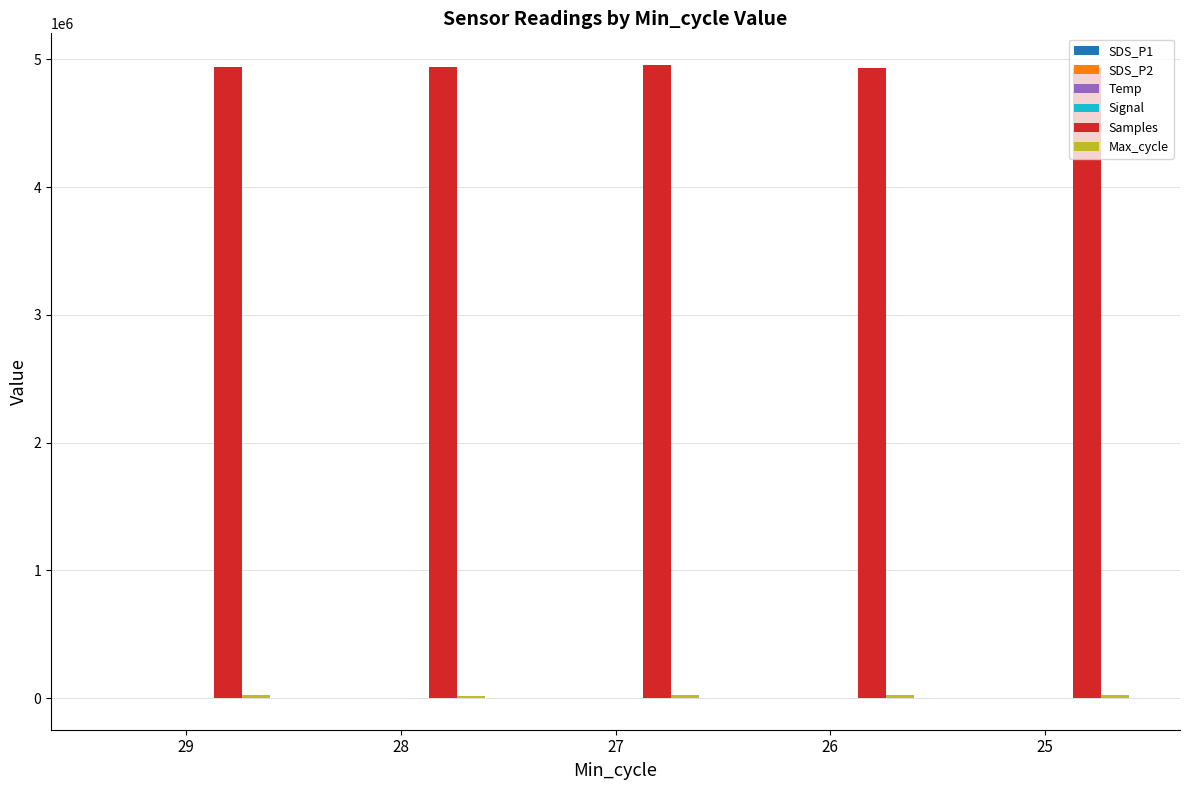

What is the sum of all Samples values?

24706992.0